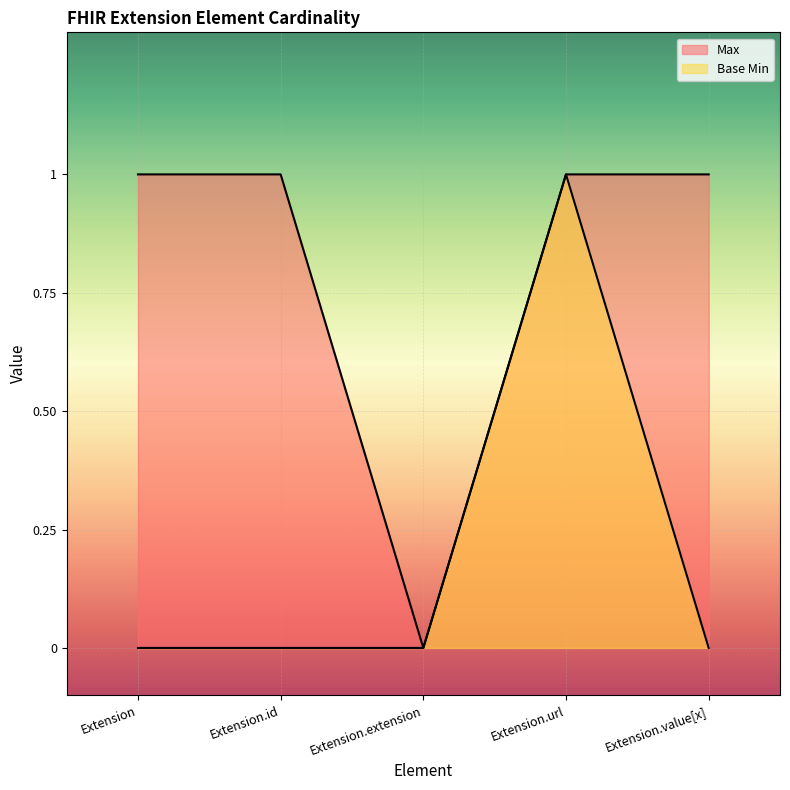

Reading left to right, what are all the values shown in this chart?

Max: Extension=1	Extension.id=1	Extension.extension=0	Extension.url=1	Extension.value[x]=1
Base Min: Extension=0	Extension.id=0	Extension.extension=0	Extension.url=1	Extension.value[x]=0